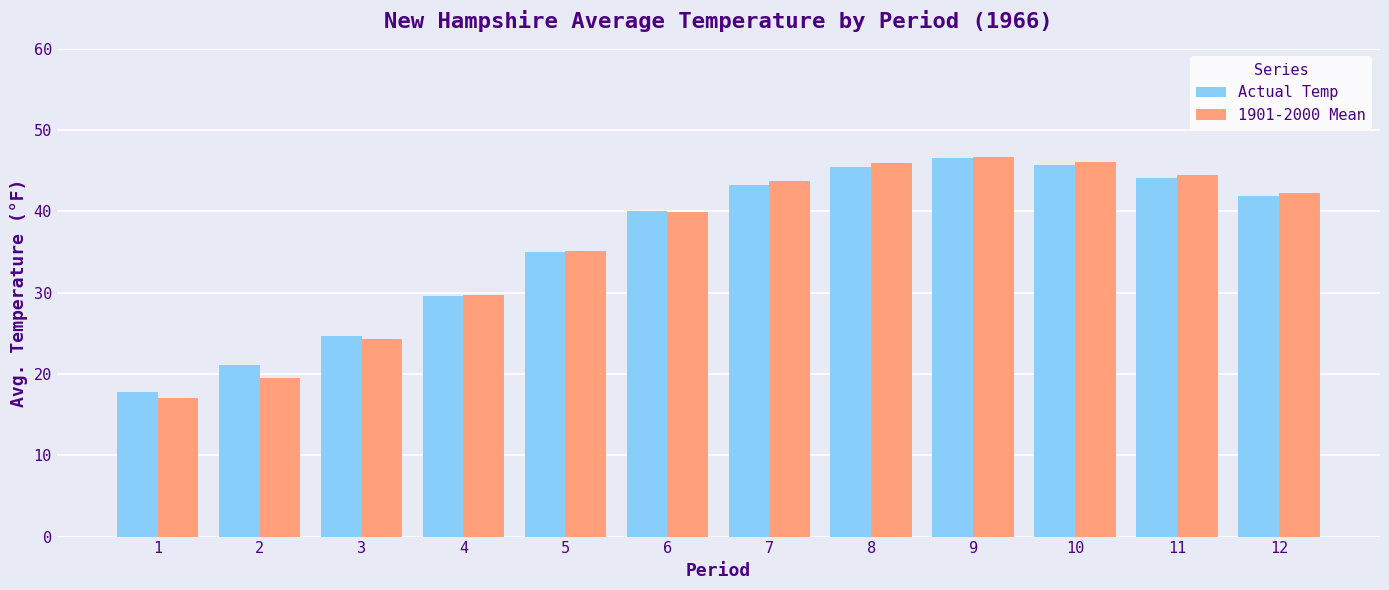

At which label is Actual Temp closest to 32?

4